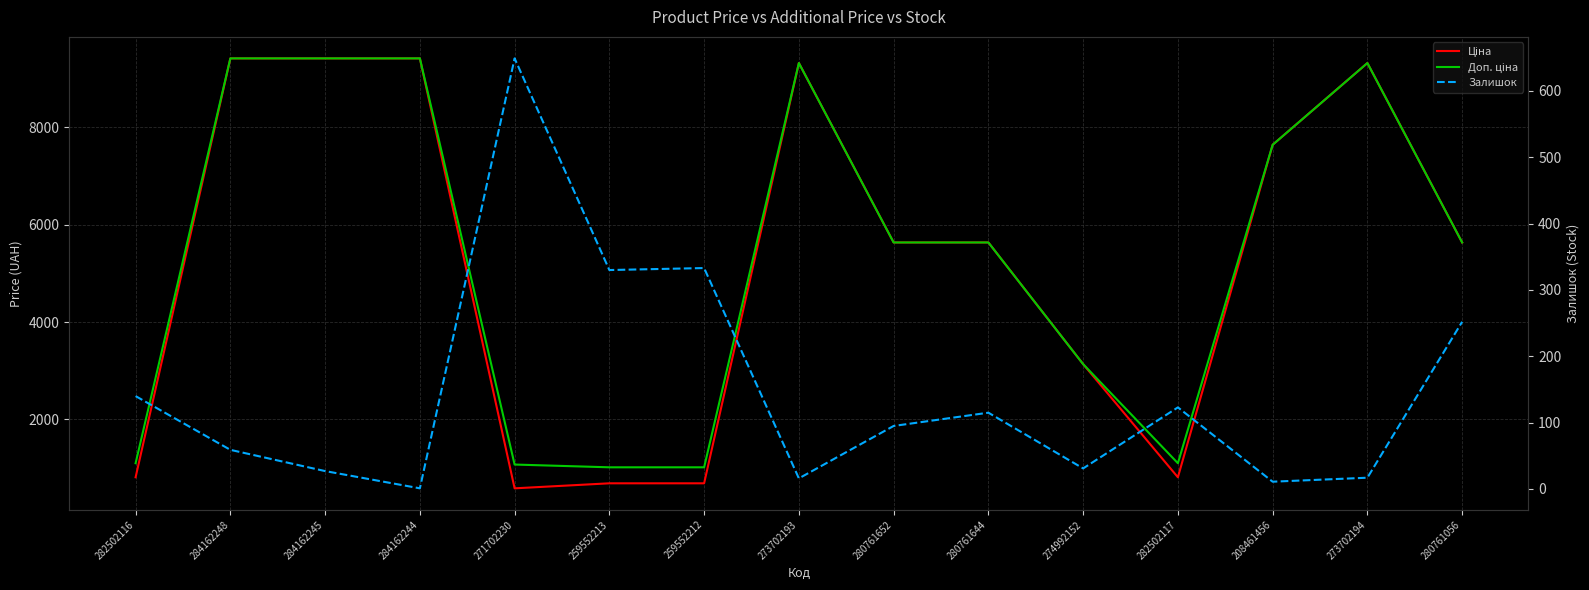

What is the sum of all Доп. ціна values?

79893.8